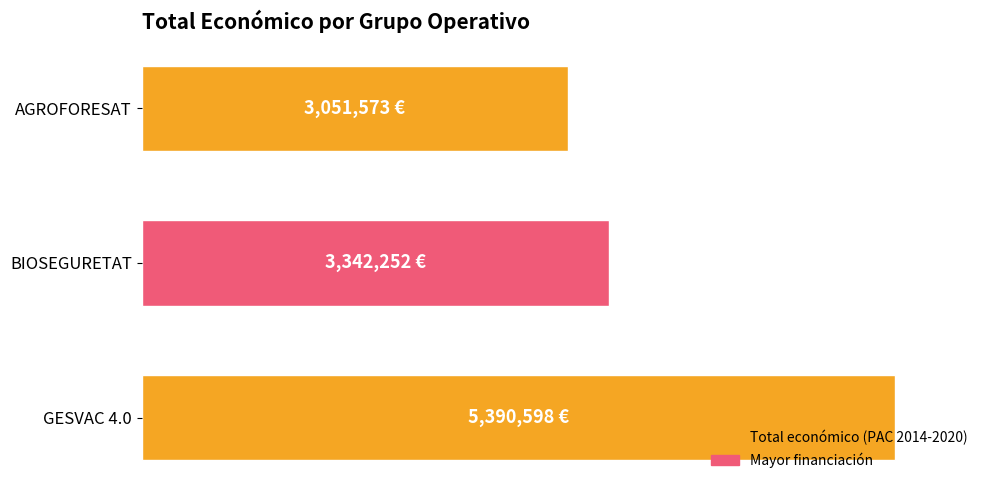

Does the chart contain any negative values?

No